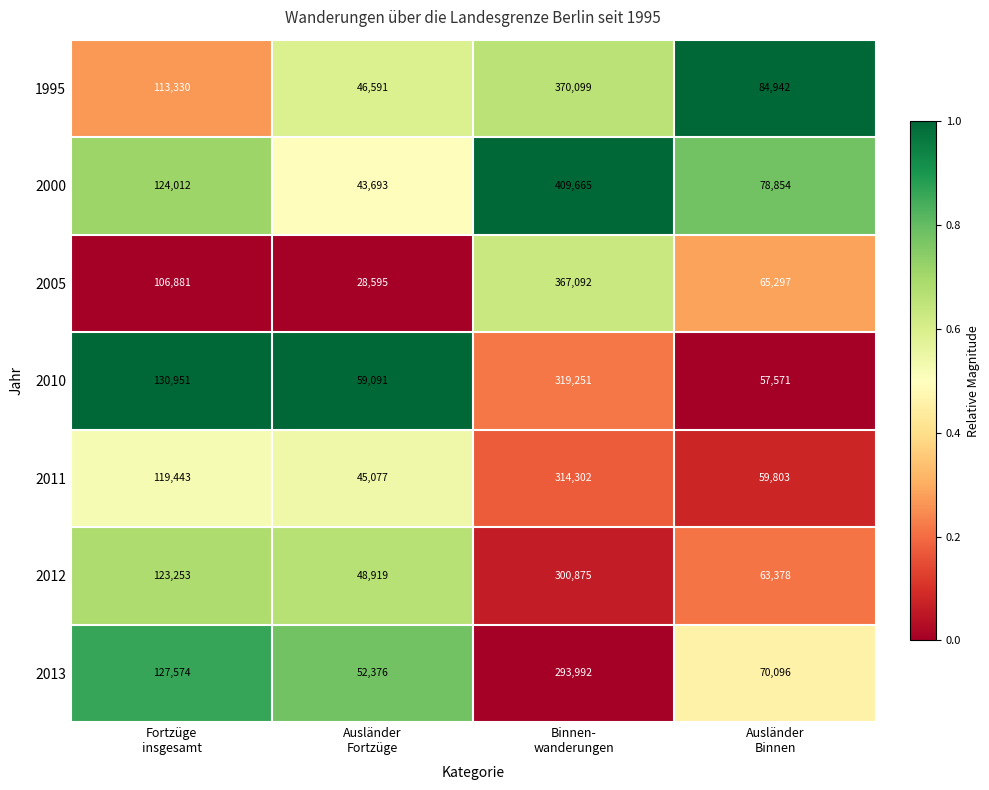

Which series has the largest total across all categories?

2000